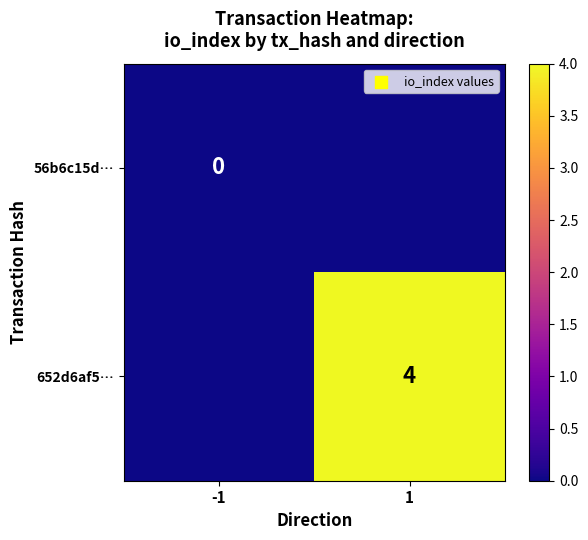

Is it true that 652d6af5… equals 1 at 1?

False